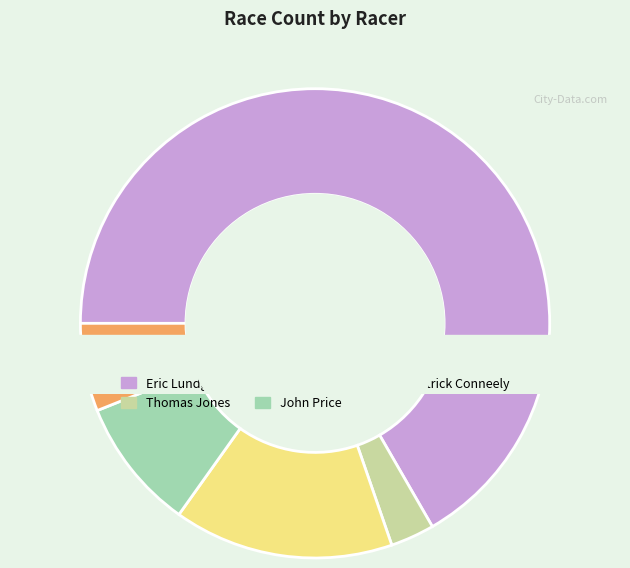

To the nearest percent, what percentage of the pie is Eric Lundgren?

67%